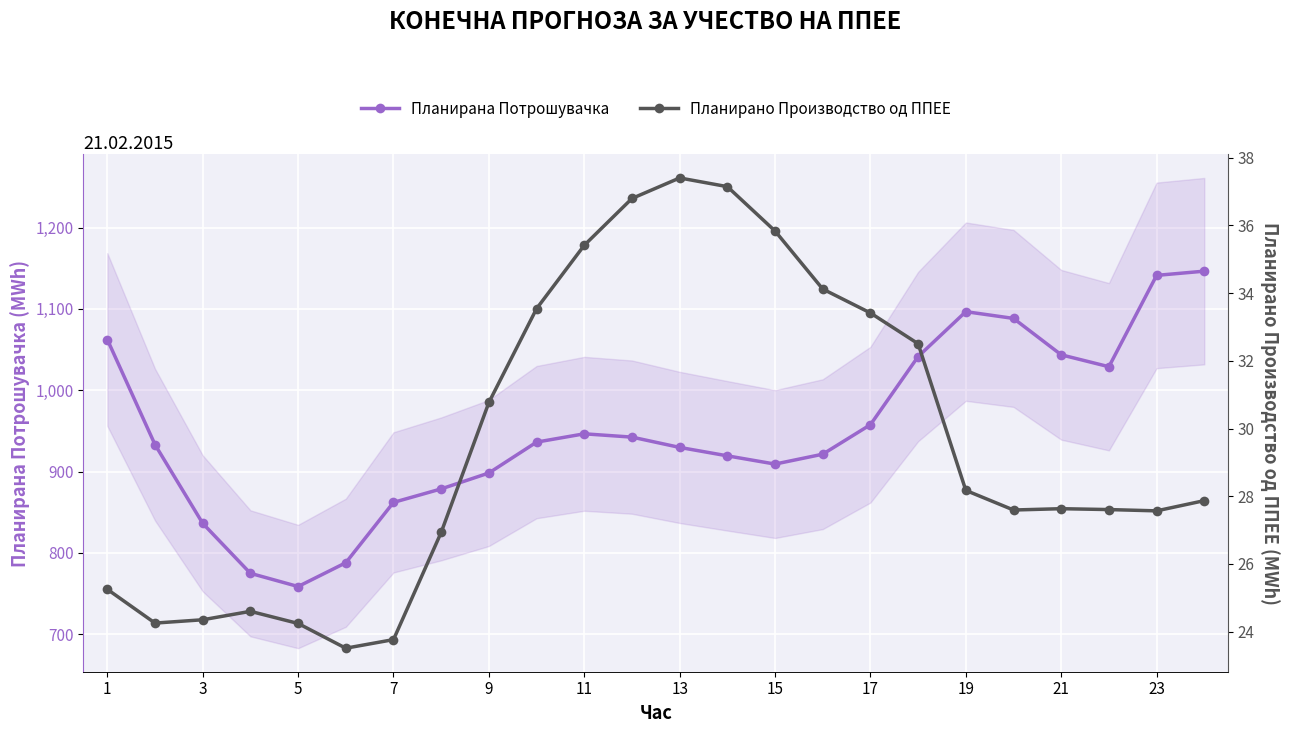

How many categories are shown in the chart?

24